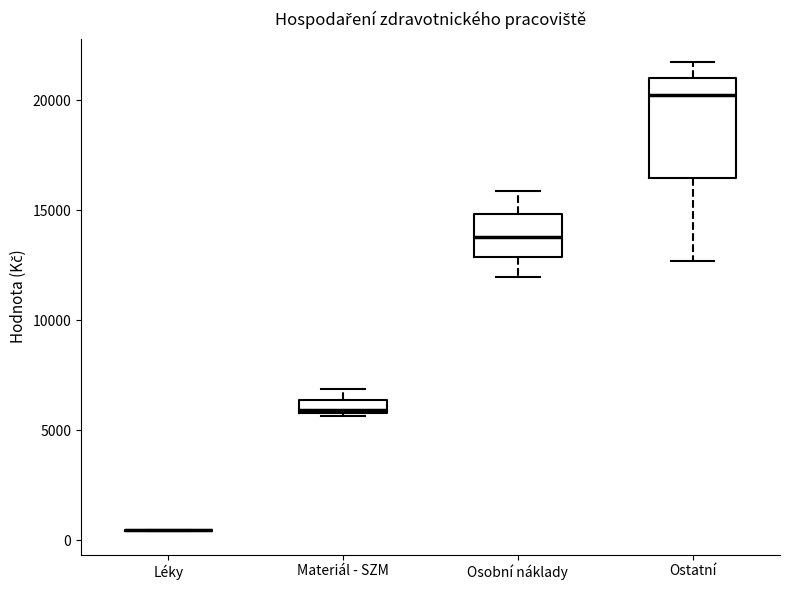

Where is the upper edge of the box for Ostatní on the y-axis? The values are not printed on the chart, so give them approximately, as read against the axis.

21000